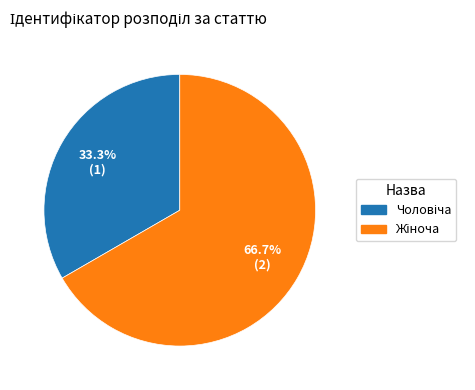

Does any single category account for the majority?

Yes